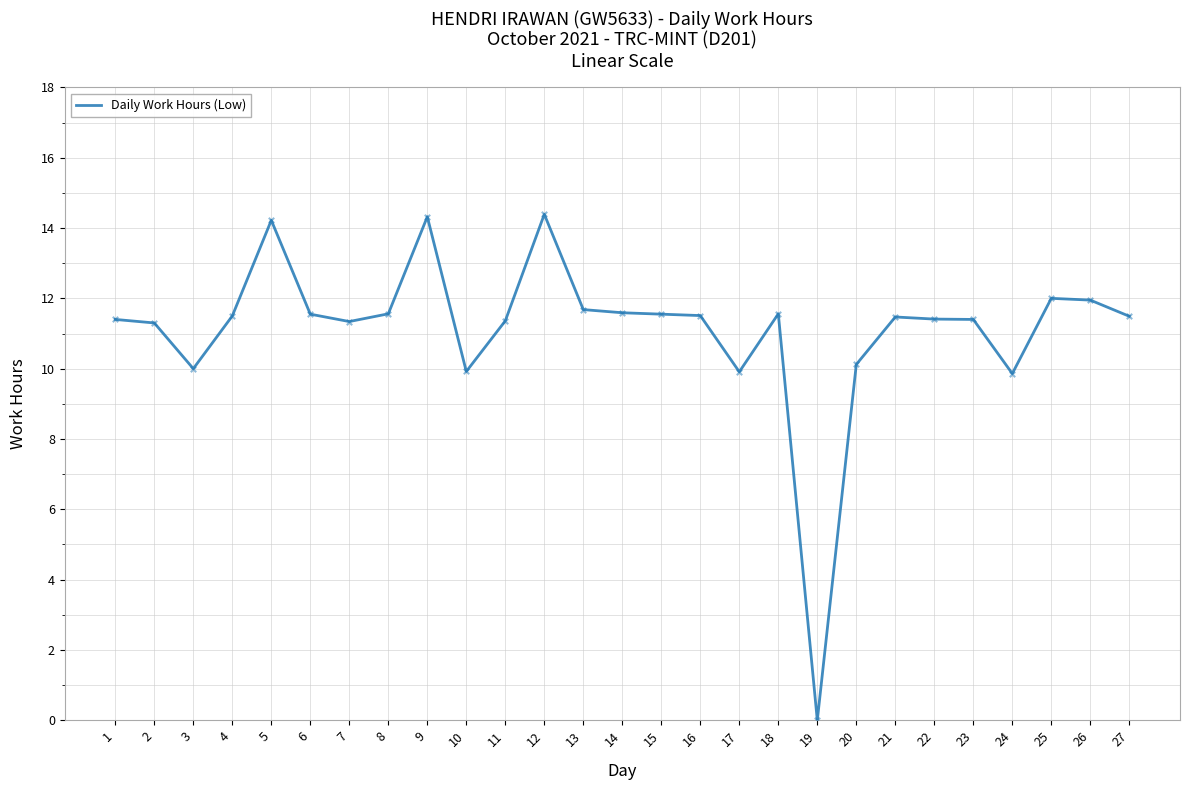

Between 3 and 15, which is larger?

15